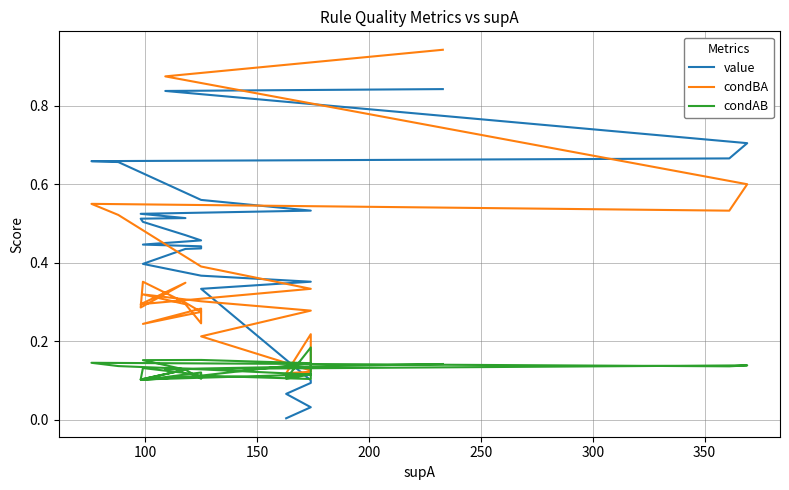

What is the value of the value point at the 1st from the left?

0.8